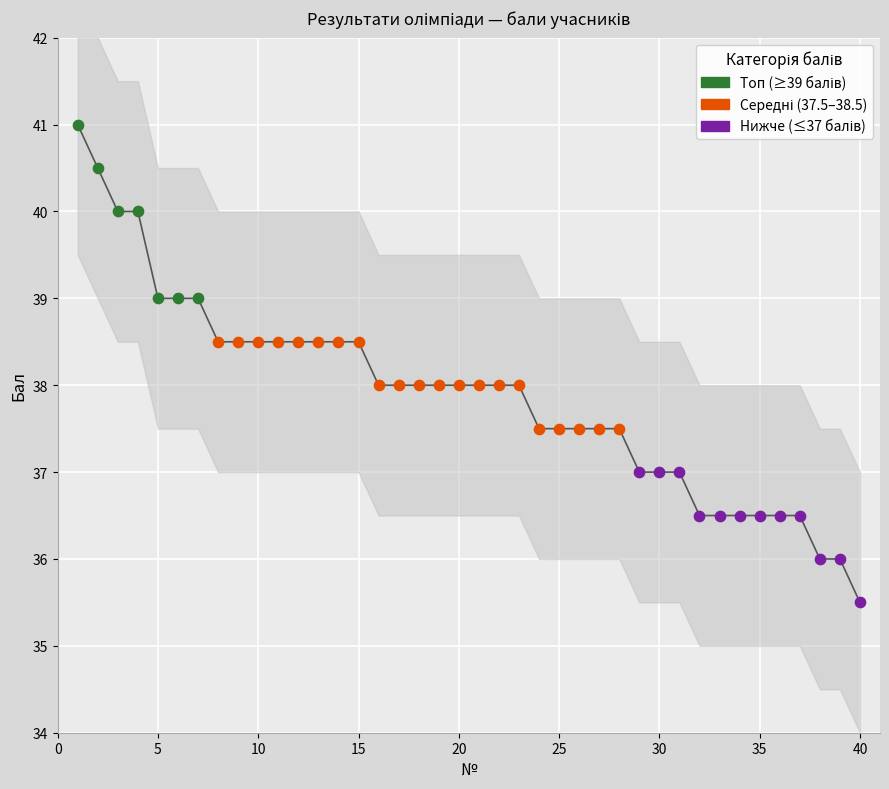

What is the change in value from 30 to 34?

-0.5